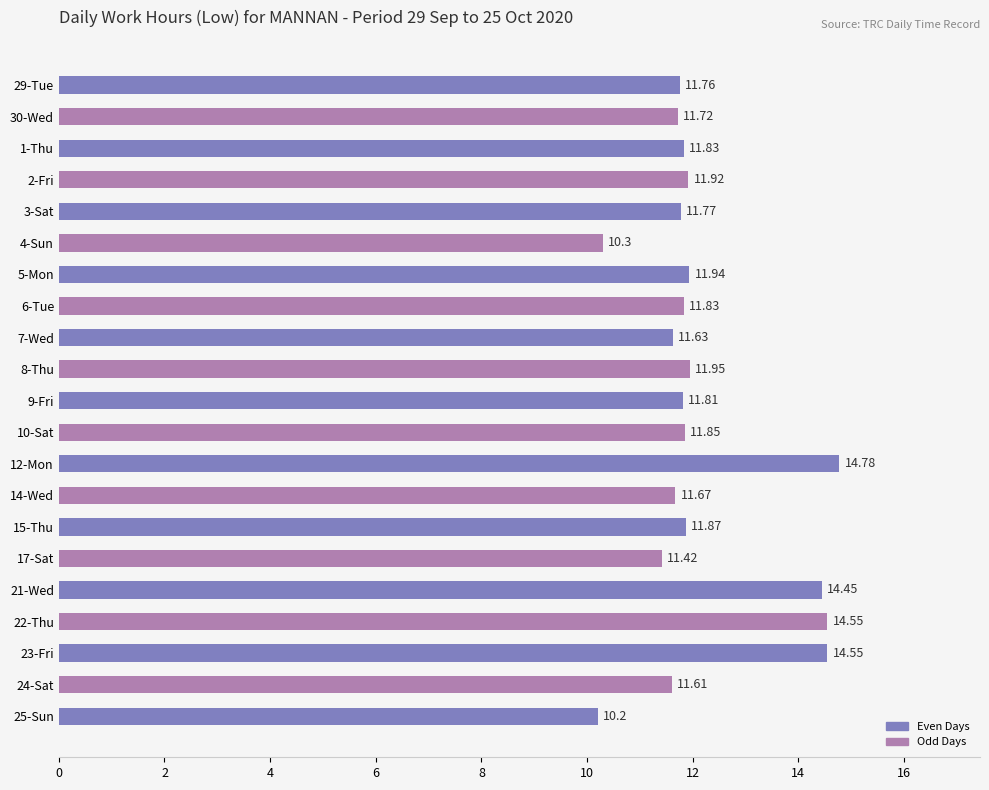

What is the sum of the values at 2-Fri and 22-Thu?

26.5